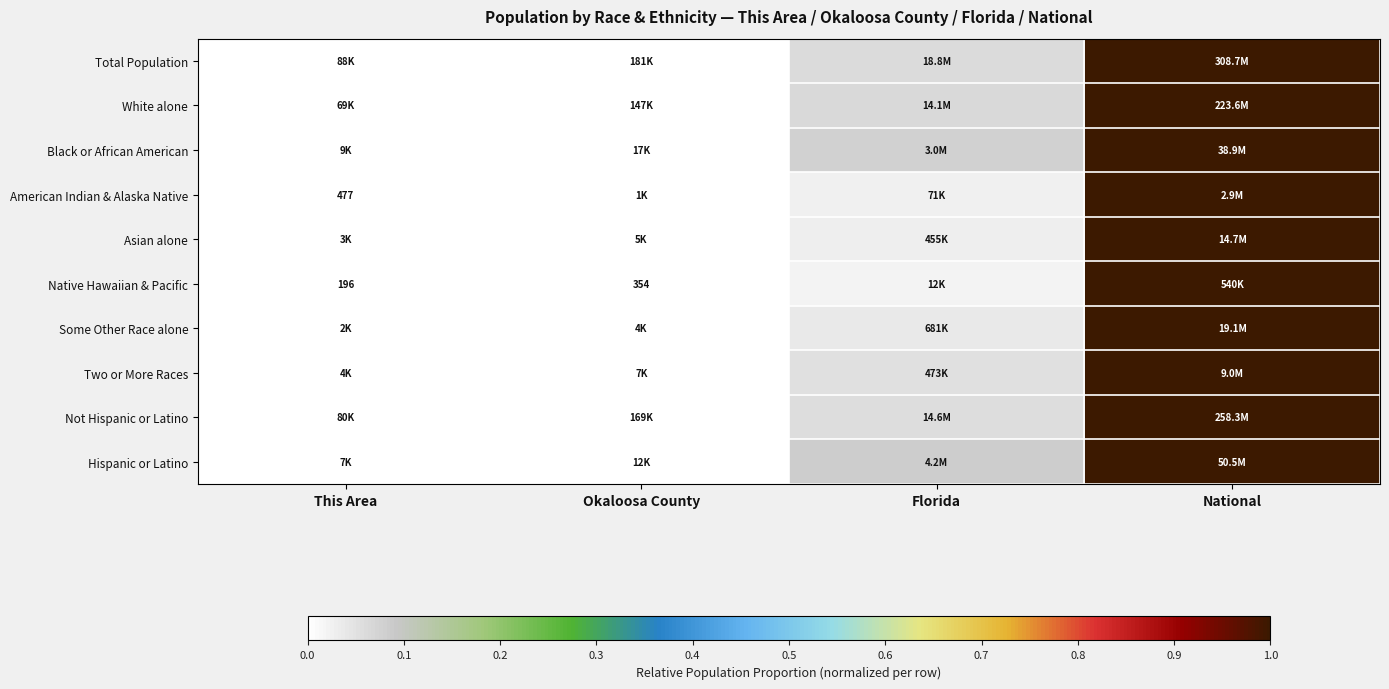

The Black or African American series shows 0.0 at Okaloosa County. True or false?

True